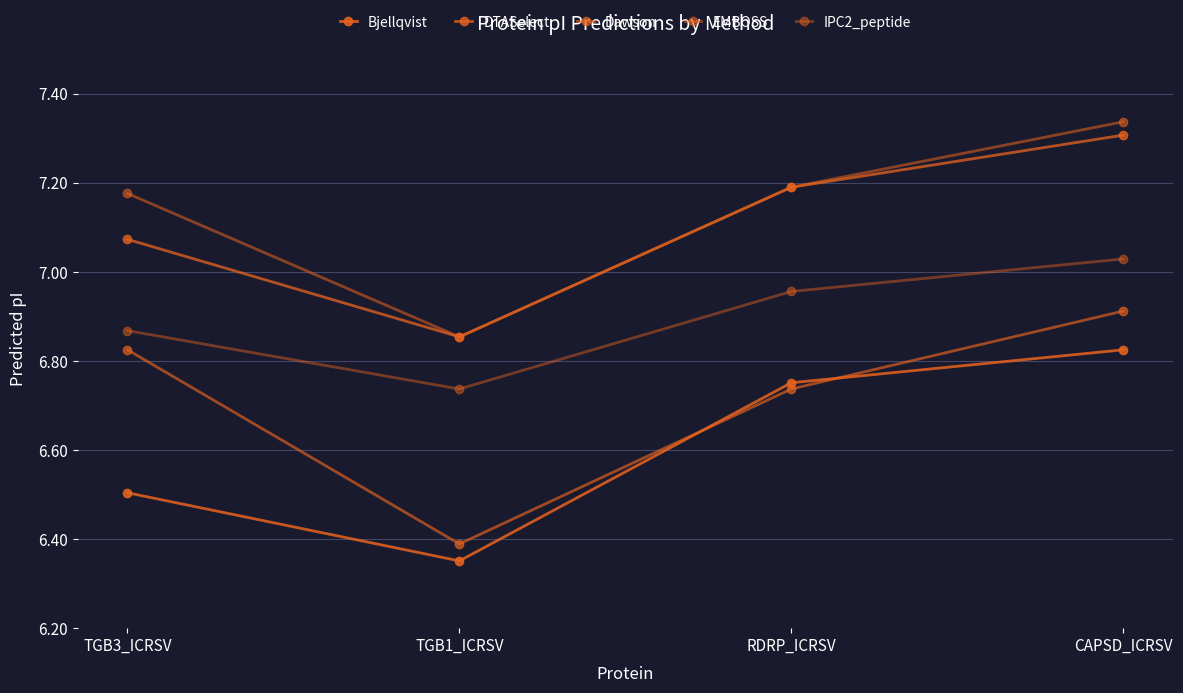

How many lines are shown in the chart?

5